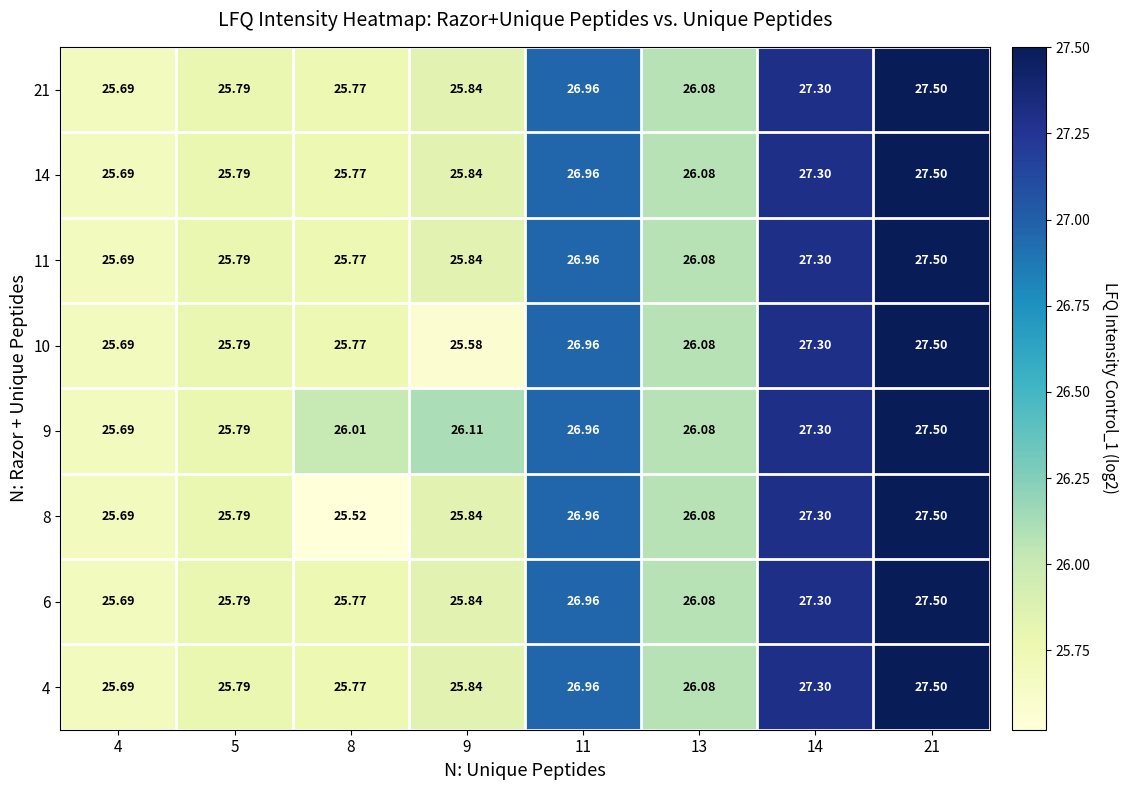

Is the value of 4 at 8 greater than the value of 21 at 13?

No